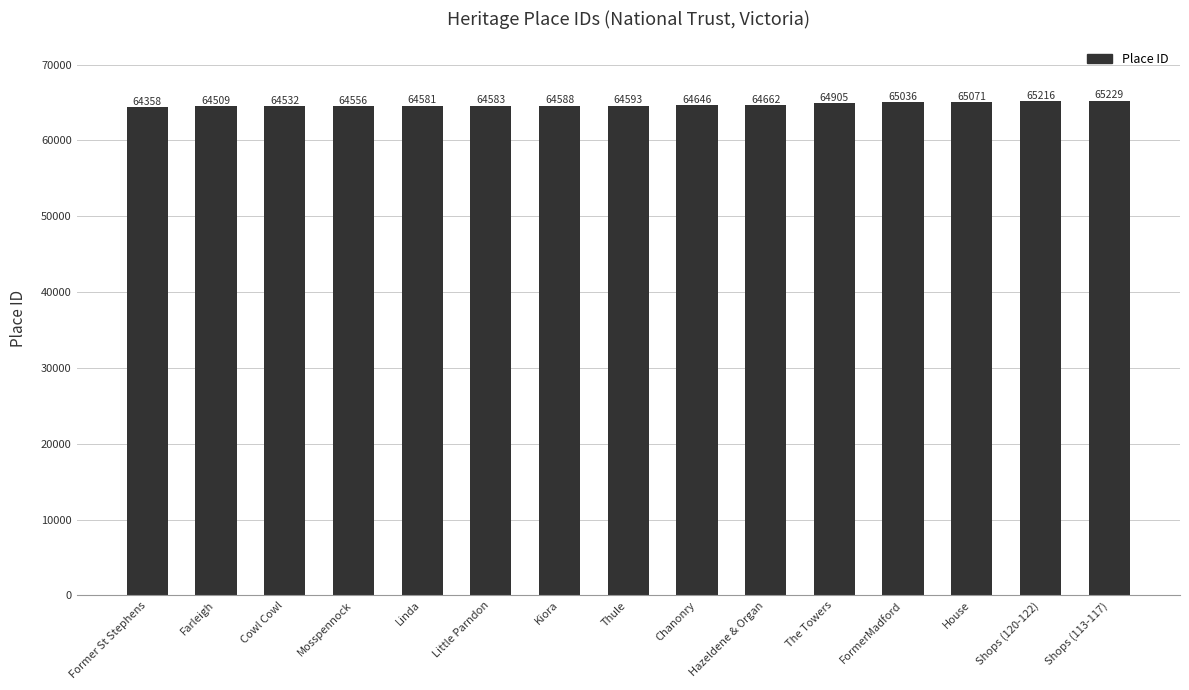

Does the chart contain stacked bars?

No